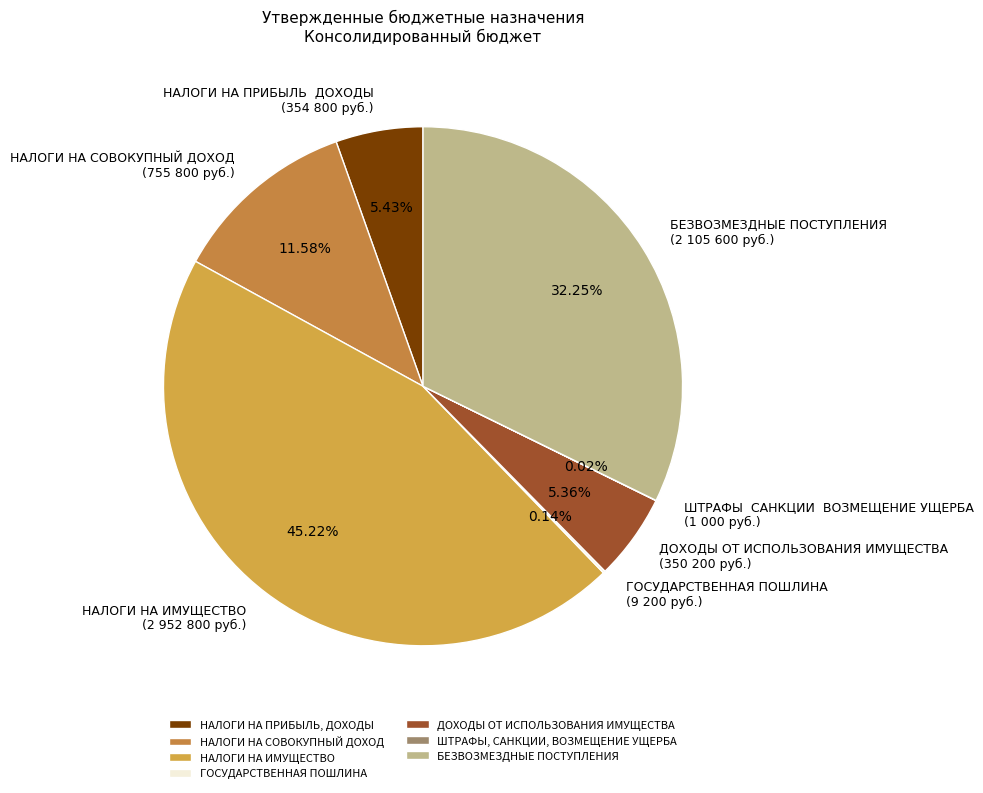

The НАЛОГИ НА СОВОКУПНЫЙ ДОХОД slice represents 12% of the pie. True or false?

True